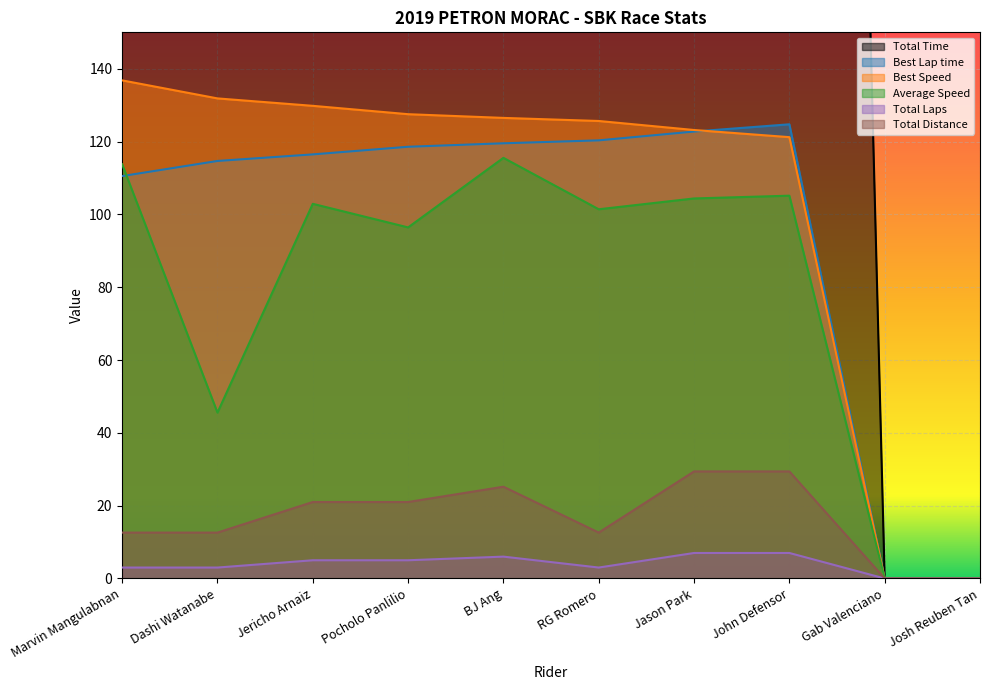

Reading right to left, extract all data points from this chart.

Total Time: Josh Reuben Tan=0.0	Gab Valenciano=0.0	John Defensor=1006.7	Jason Park=1014.0	RG Romero=447.3	BJ Ang=785.3	Pocholo Panlilio=784.1	Jericho Arnaiz=734.7	Dashi Watanabe=995.6	Marvin Mangulabnan=398.7
Best Lap time: Josh Reuben Tan=0.0	Gab Valenciano=0.0	John Defensor=124.7	Jason Park=122.8	RG Romero=120.3	BJ Ang=119.5	Pocholo Panlilio=118.6	Jericho Arnaiz=116.5	Dashi Watanabe=114.7	Marvin Mangulabnan=110.5
Best Speed: Josh Reuben Tan=0.0	Gab Valenciano=0.0	John Defensor=121.2	Jason Park=123.2	RG Romero=125.7	BJ Ang=126.5	Pocholo Panlilio=127.5	Jericho Arnaiz=129.8	Dashi Watanabe=131.9	Marvin Mangulabnan=136.8
Average Speed: Josh Reuben Tan=0.0	Gab Valenciano=0.0	John Defensor=105.1	Jason Park=104.4	RG Romero=101.4	BJ Ang=115.5	Pocholo Panlilio=96.4	Jericho Arnaiz=102.9	Dashi Watanabe=45.6	Marvin Mangulabnan=113.8
Total Laps: Josh Reuben Tan=0.0	Gab Valenciano=0.0	John Defensor=7.0	Jason Park=7.0	RG Romero=3.0	BJ Ang=6.0	Pocholo Panlilio=5.0	Jericho Arnaiz=5.0	Dashi Watanabe=3.0	Marvin Mangulabnan=3.0
Total Distance: Josh Reuben Tan=0.0	Gab Valenciano=0.0	John Defensor=29.4	Jason Park=29.4	RG Romero=12.6	BJ Ang=25.2	Pocholo Panlilio=21.0	Jericho Arnaiz=21.0	Dashi Watanabe=12.6	Marvin Mangulabnan=12.6